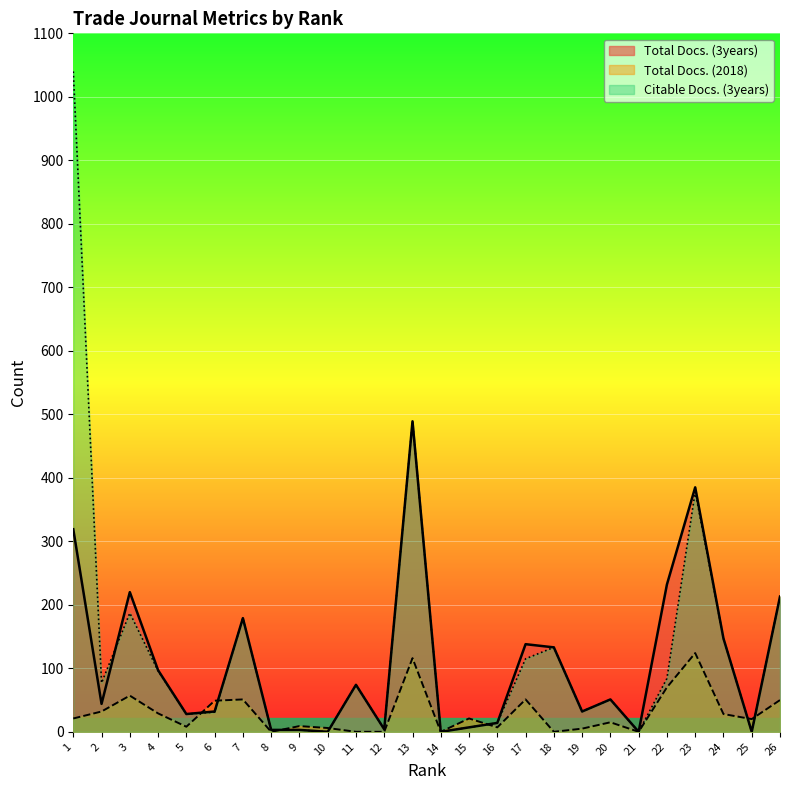

Reading left to right, extract all data points from this chart.

Total Docs. (3years): 1=319	2=44	3=220	4=97	5=28	6=32	7=179	8=3	9=3	10=0	11=74	12=4	13=489	14=0	15=7	16=14	17=138	18=133	19=32	20=51	21=0	22=232	23=385	24=147	25=0	26=213
Total Docs. (2018): 1=21	2=32	3=57	4=29	5=8	6=49	7=51	8=0	9=9	10=6	11=0	12=0	13=116	14=0	15=21	16=7	17=51	18=0	19=5	20=15	21=0	22=70	23=124	24=28	25=20	26=50
Citable Docs. (3years): 1=1040	2=77	3=187	4=96	5=28	6=31	7=179	8=3	9=3	10=0	11=74	12=4	13=489	14=0	15=7	16=14	17=115	18=133	19=32	20=51	21=0	22=84	23=378	24=147	25=0	26=213